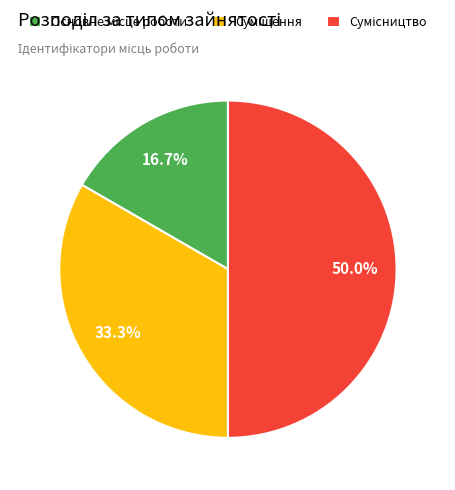

How much of the chart is everything except Основне місце роботи?

83.3%